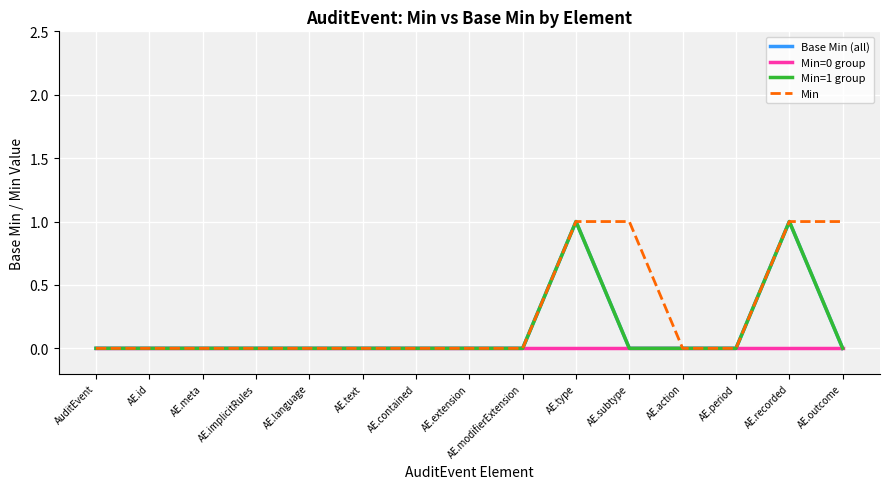

How many lines are shown in the chart?

4